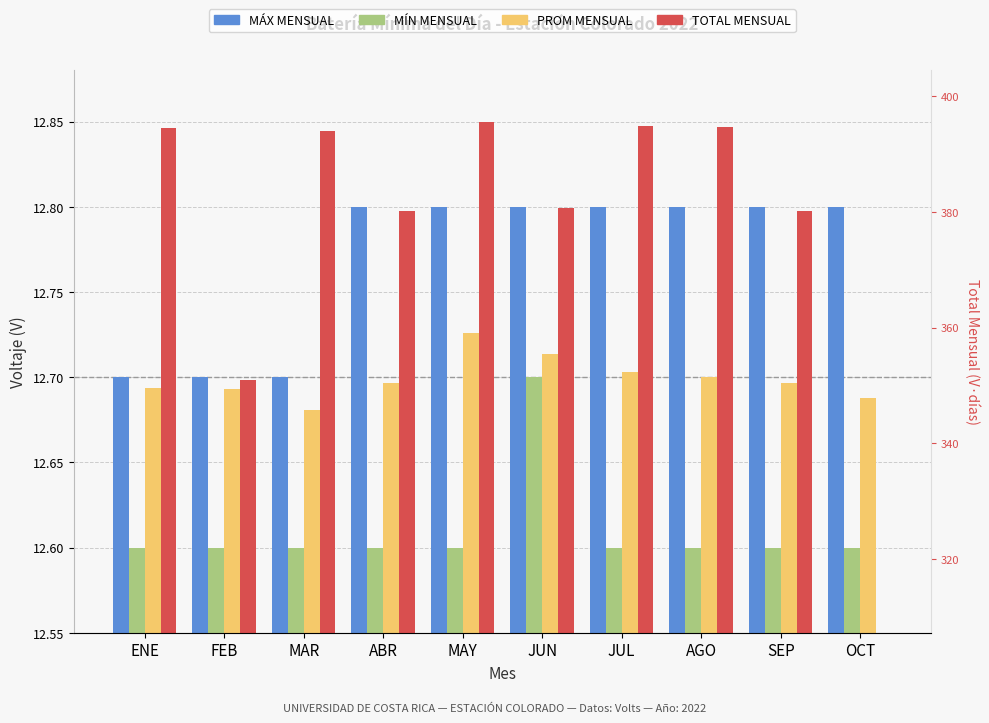

Is it true that TOTAL MENSUAL (normalizado) equals 12.8 at ABR?

True